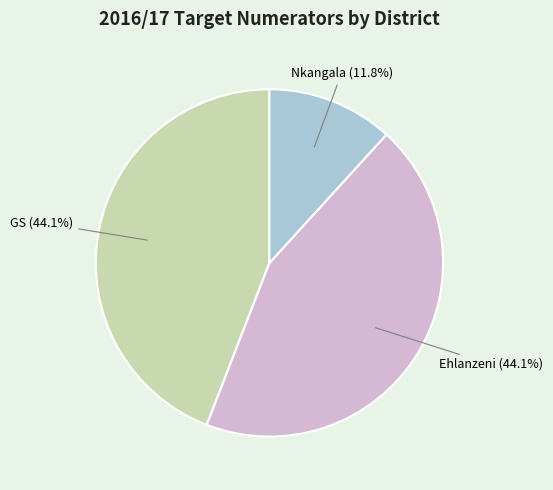

How many slices are in this pie chart?

3